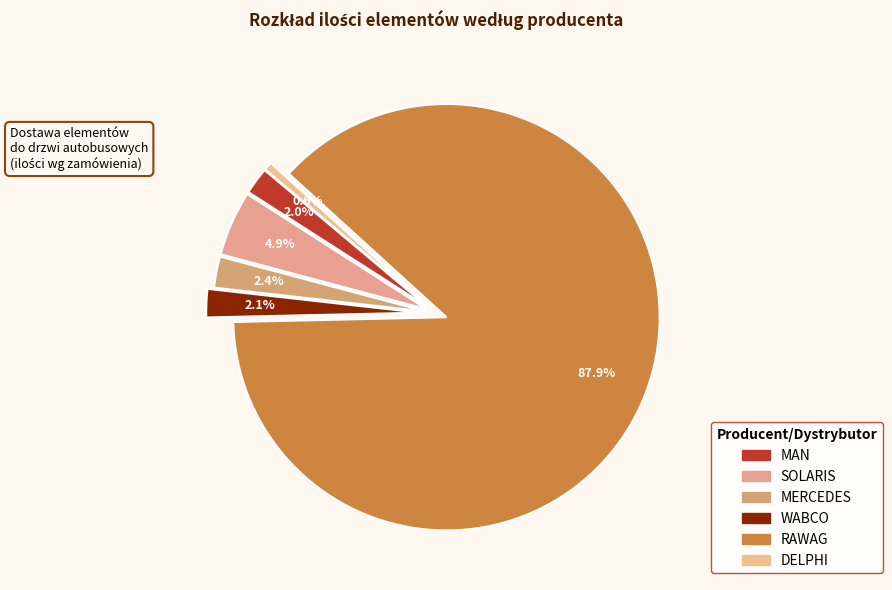

Combined, what portion of the pie is DELPHI and RAWAG?

88.5%